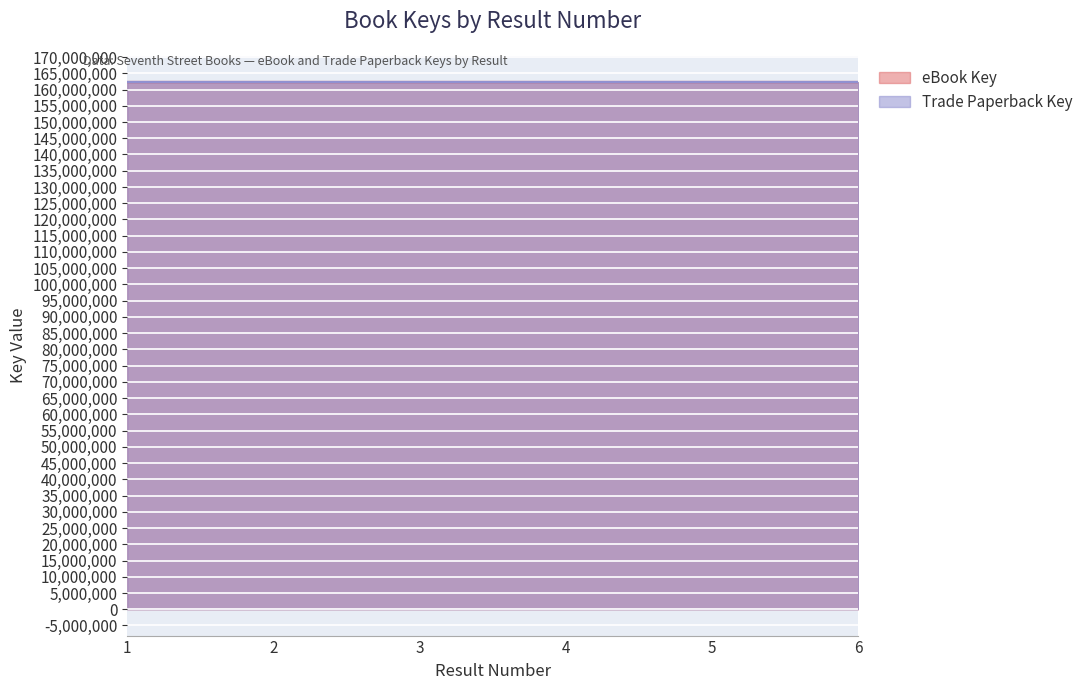

How many values in the eBook Key series exceed 162279258?

2